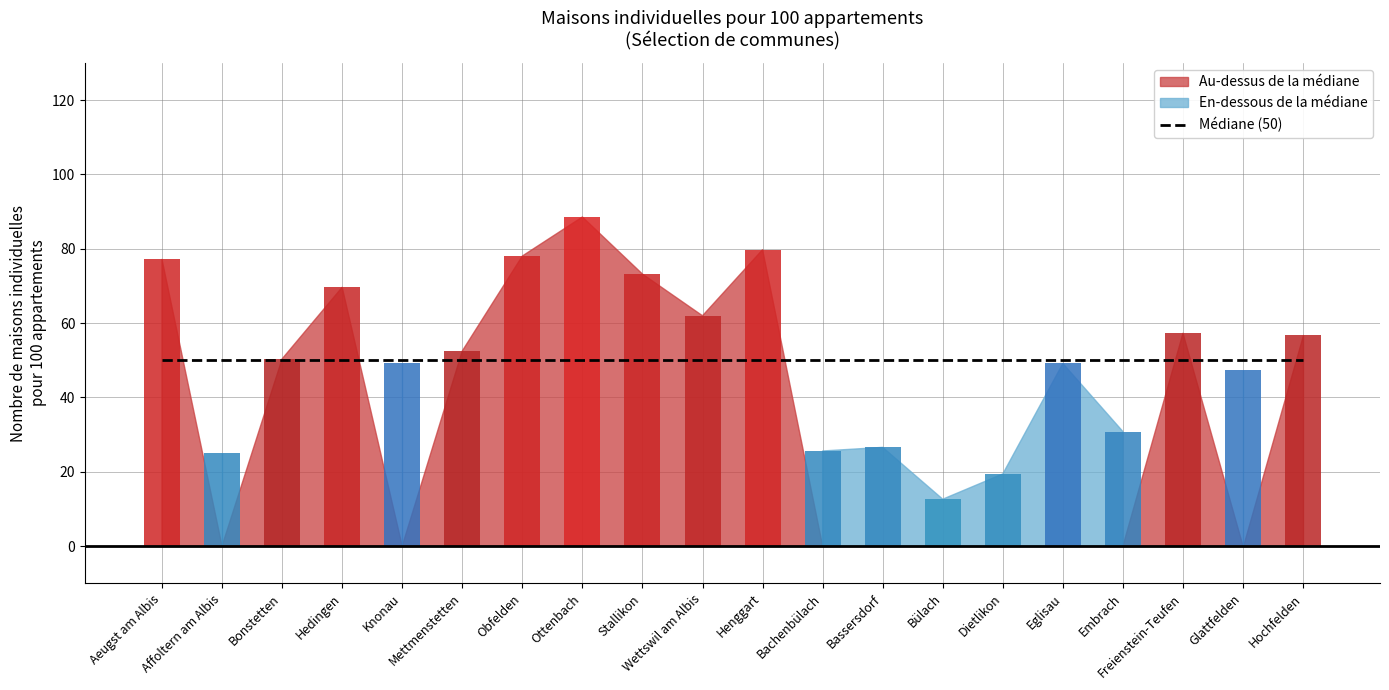

Rank the categories by value from lowest to highest.

Bülach, Dietlikon, Affoltern am Albis, Bachenbülach, Bassersdorf, Embrach, Glattfelden, Eglisau, Knonau, Bonstetten, Mettmenstetten, Hochfelden, Freienstein-Teufen, Wettswil am Albis, Hedingen, Stallikon, Aeugst am Albis, Obfelden, Henggart, Ottenbach